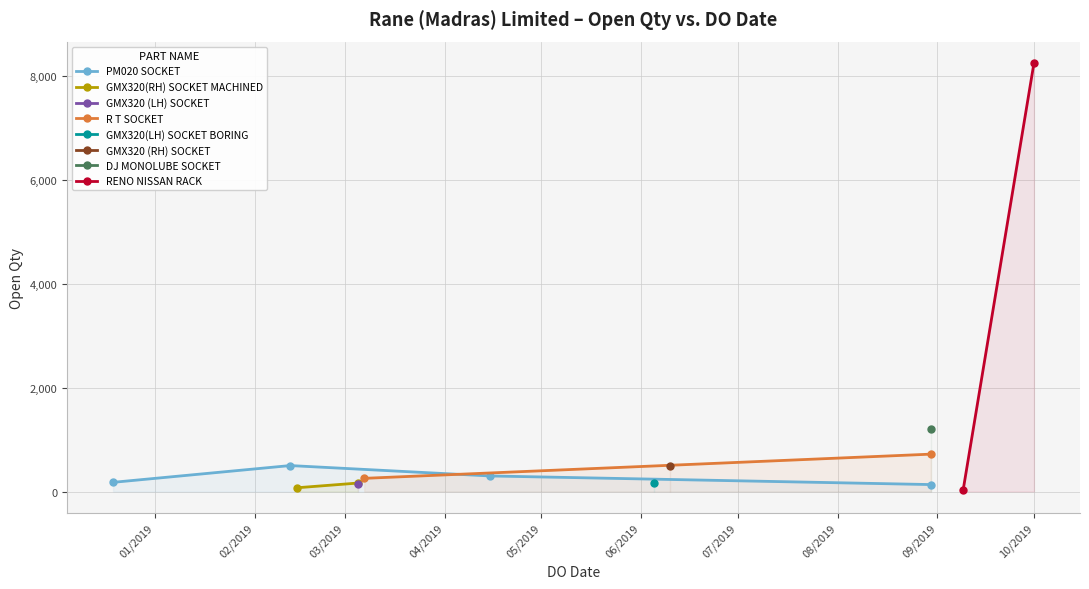

What is the difference between the values at 14/02/2019 and 19/12/2018?

105